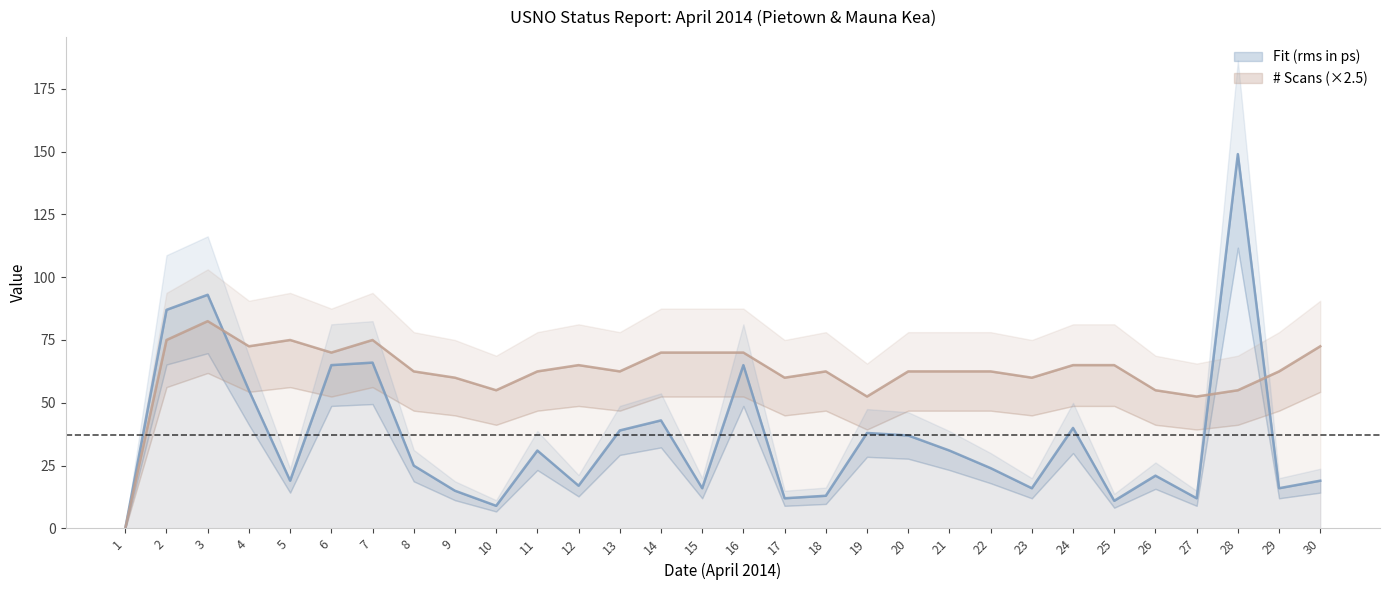

Between which two adjacent categories do # Scans and Fit (rms in ps) first intersect?

3 and 4